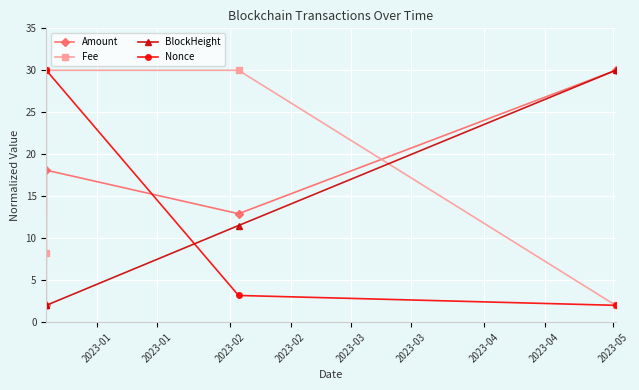

What is the greatest value displayed?

30.0